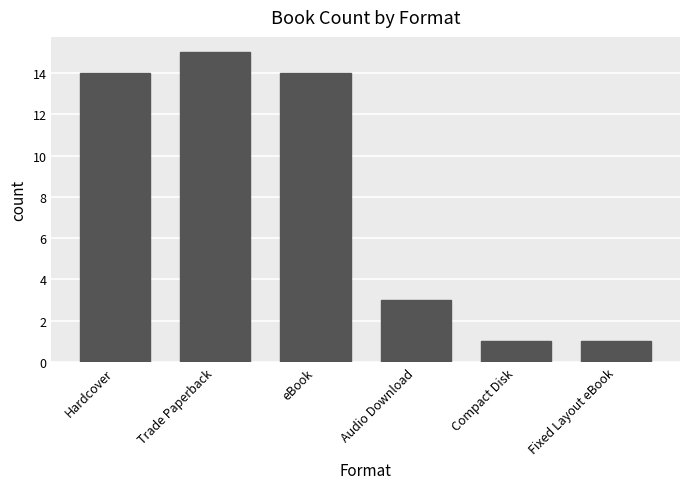

What is the minimum value shown in the chart?

1